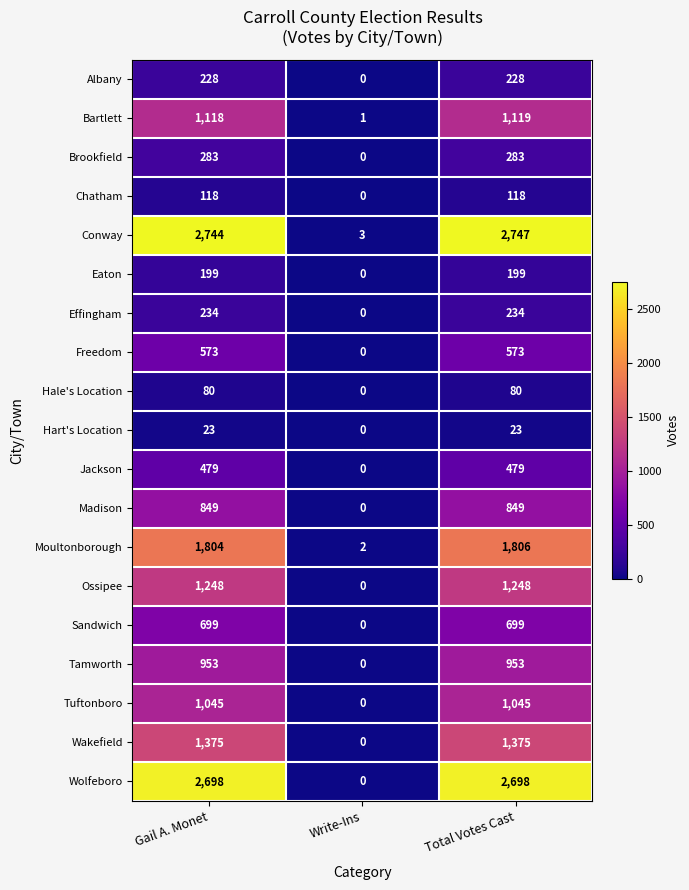

Is it true that Hart's Location equals -14 at Write-Ins?

False